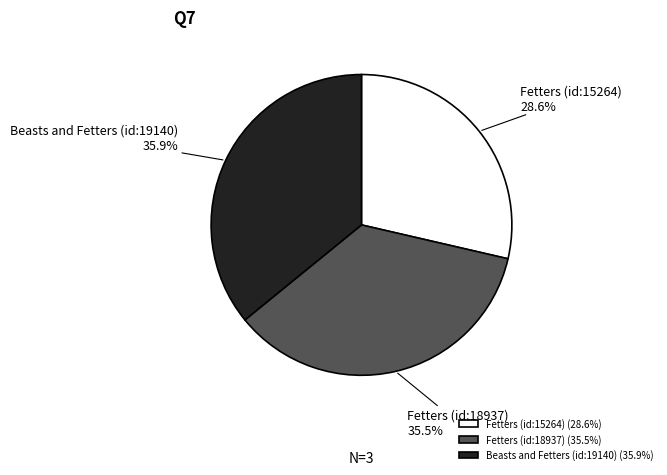

The Beasts and Fetters (id:19140) slice represents 49% of the pie. True or false?

False